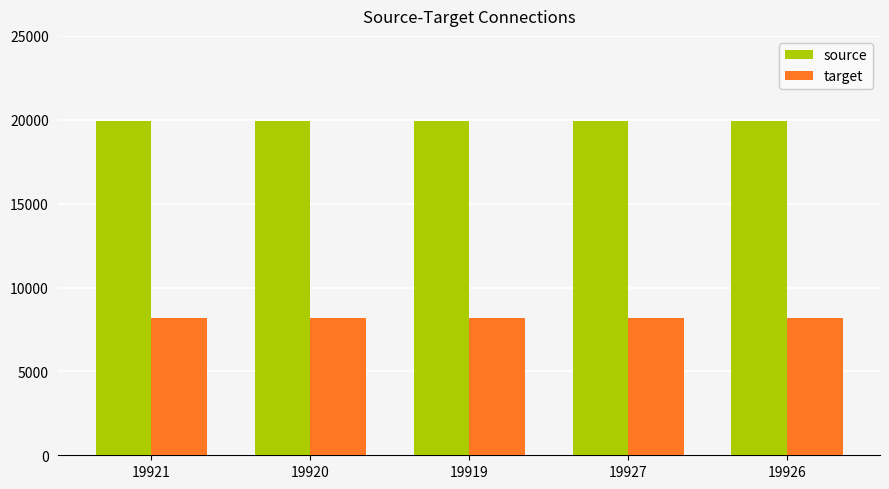

Rank the series at 19926 from lowest to highest value.

target, source